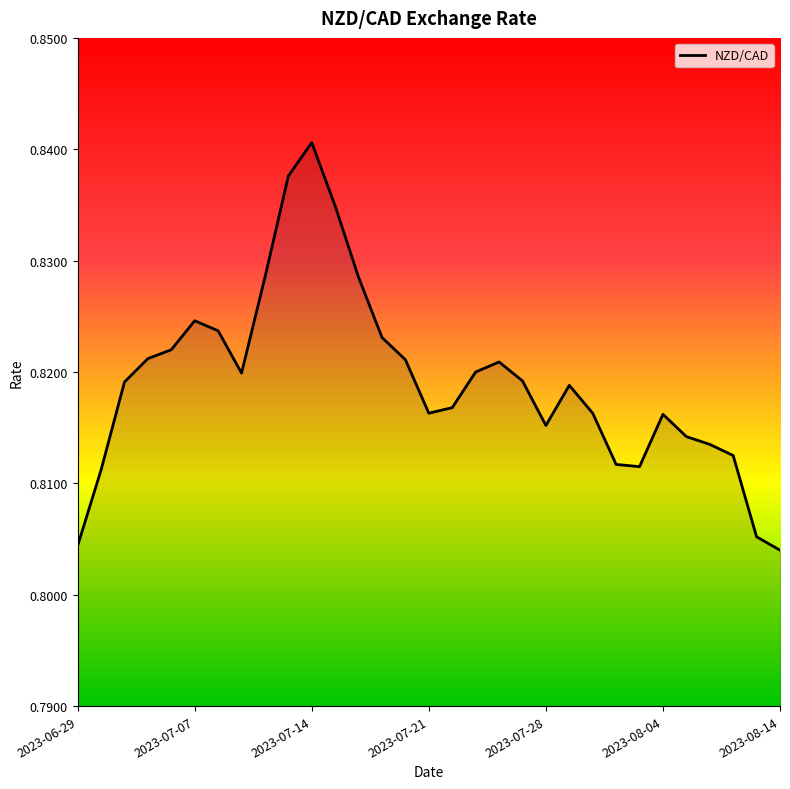

How many lines are shown in the chart?

1